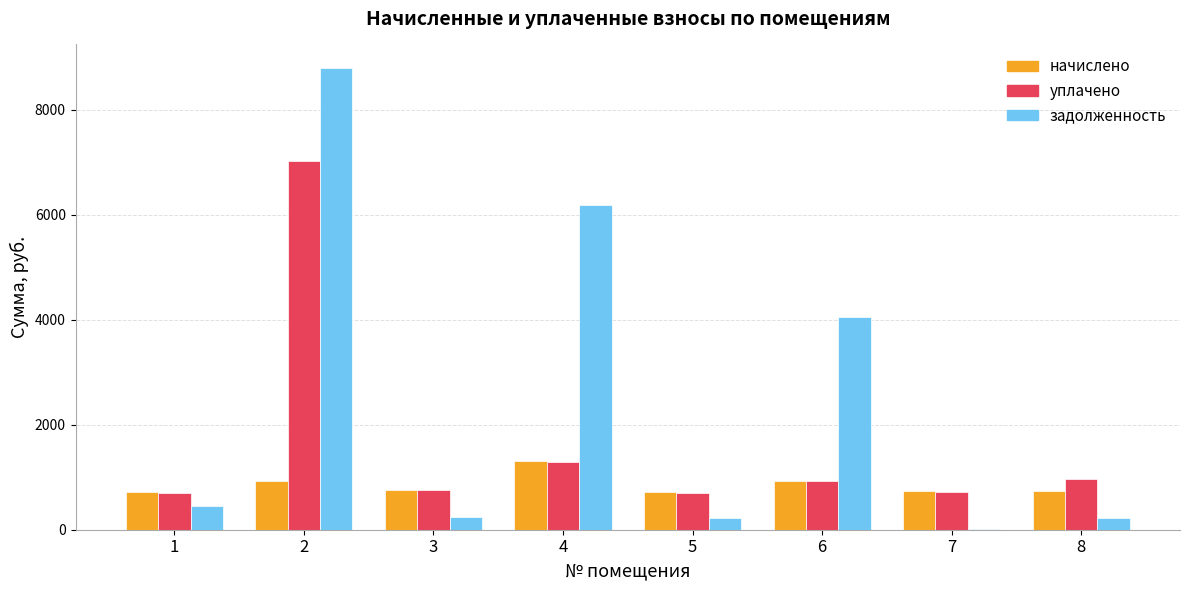

What is the sum of all задолженность values?

20211.6